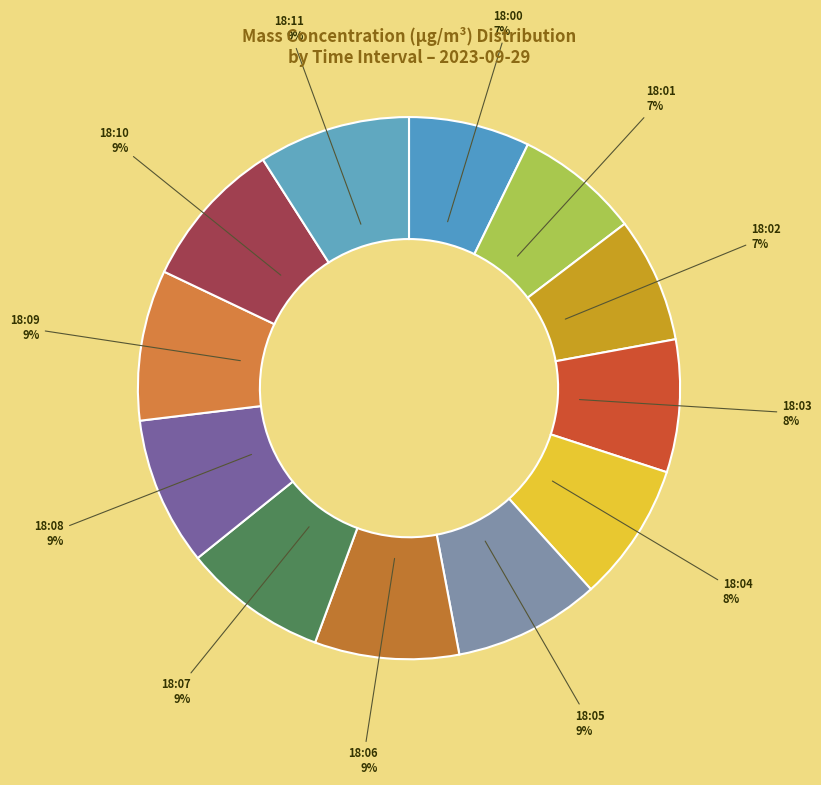

Approximately how many times larger is the value at 18:10 compared to 18:05?

1.0